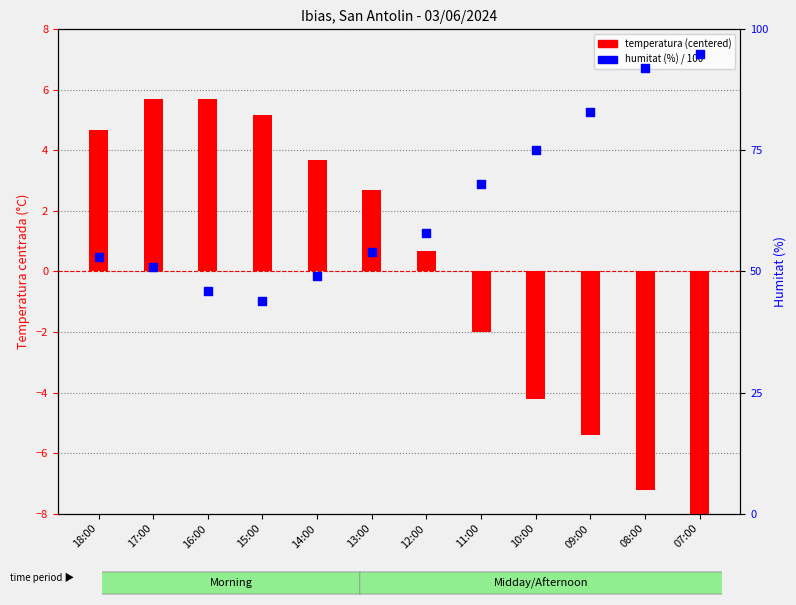

Which series has the largest total across all categories?

humidity (% / 100)